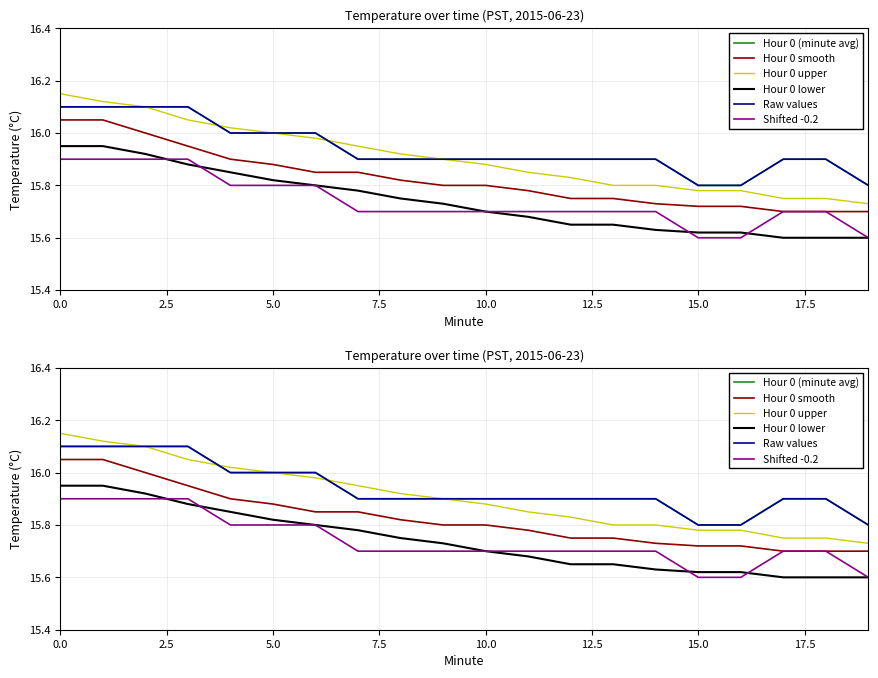

True or false: Hour 0 (minute avg) and Hour 0 lower intersect in this chart.

False